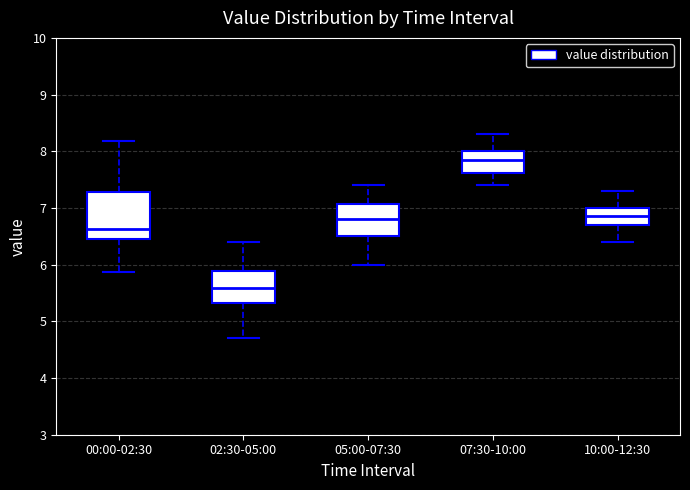

Which box's median line is the highest?

07:30-10:00